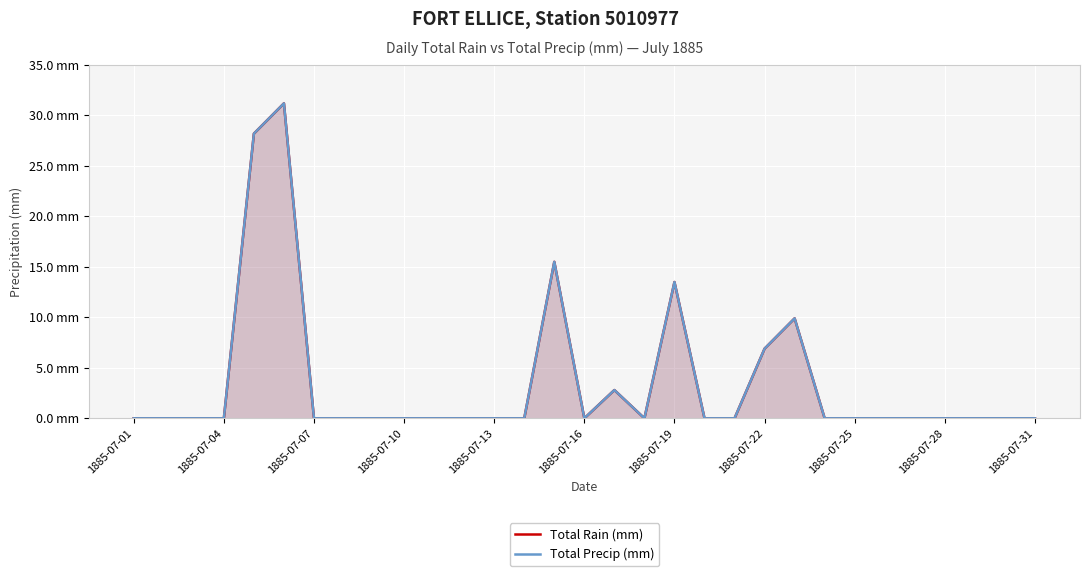

The value of Total Precip (mm) at 1885-07-22 is 4.5. True or false?

False